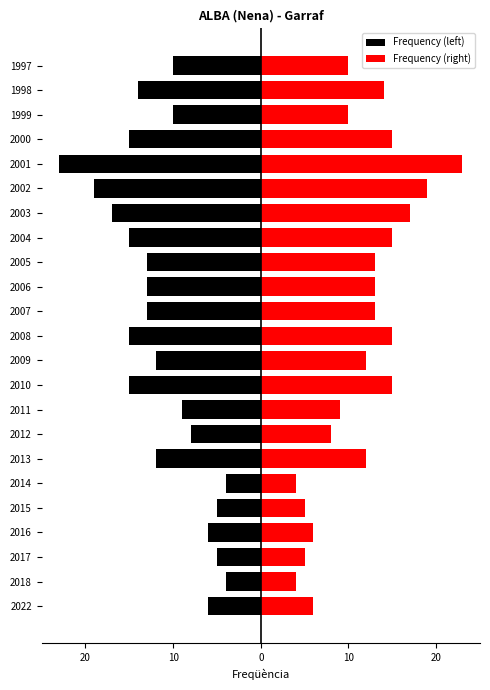

At how many categories does at least one series exceed -18?

23